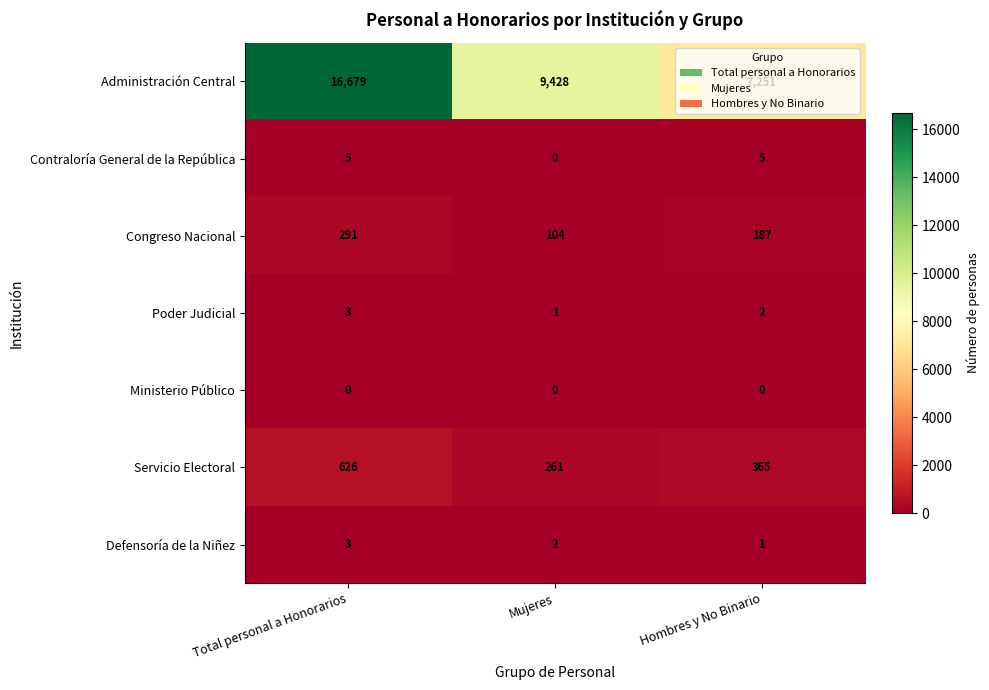

Is it true that Ministerio Público equals 0 at Hombres y No Binario?

True